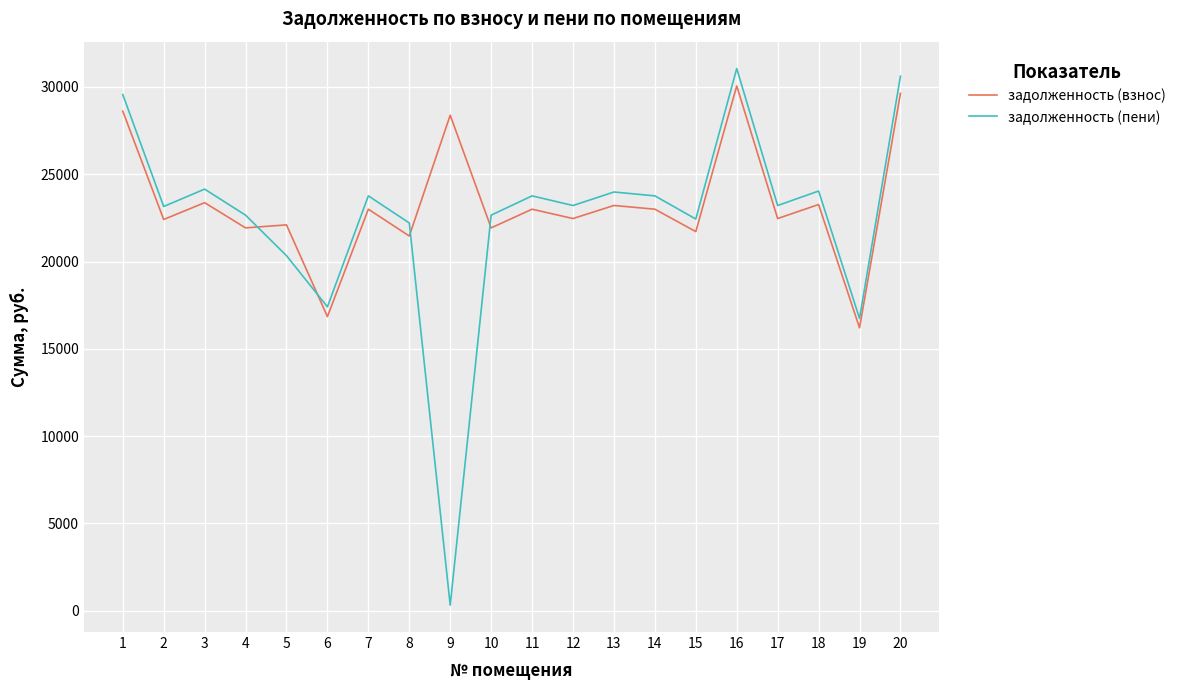

What is the difference between the maximum and minimum values in the задолженность (взнос) series?

13852.4